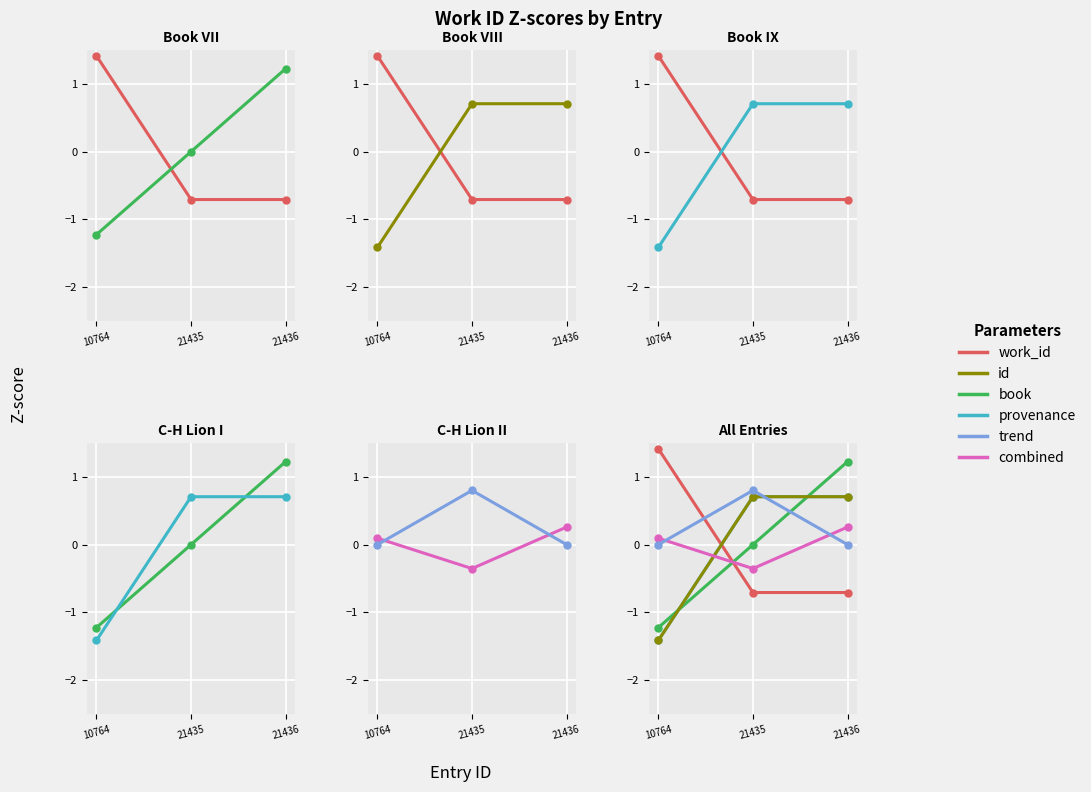

At which category does the chart reach its minimum across all series?

10764